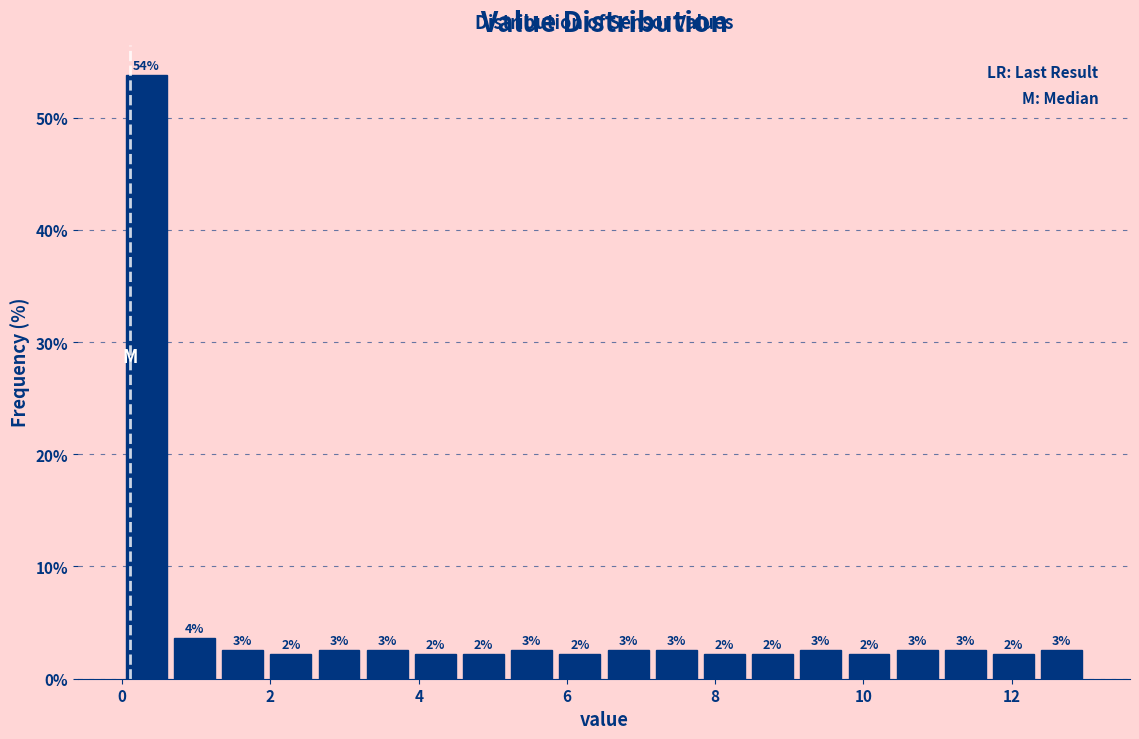

Around what value on the x-axis is the tallest bar? Give the approximate position of its centre, as read against the axis.

0.4